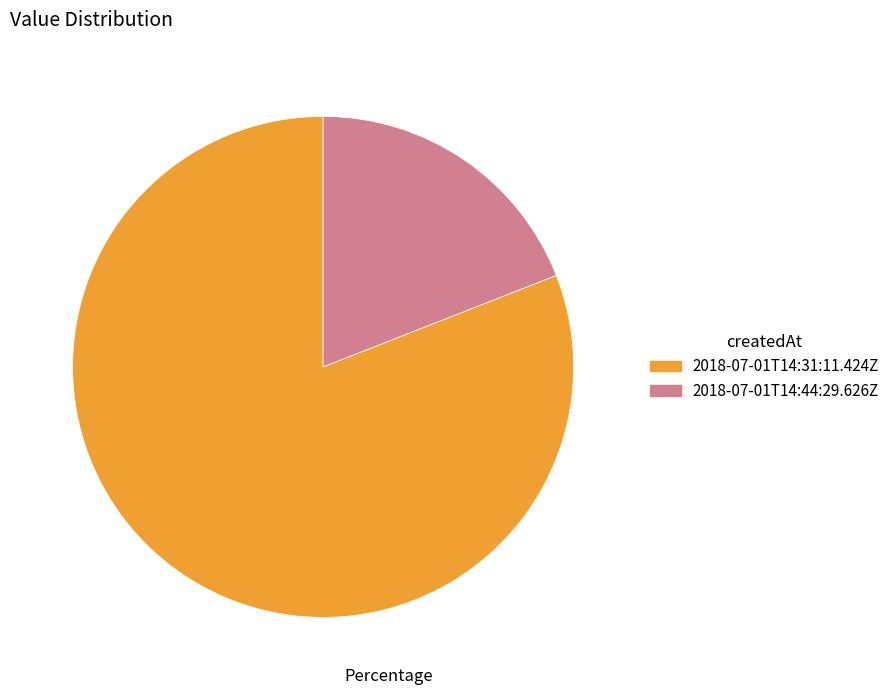

Is there any slice that represents more than half of the pie?

Yes